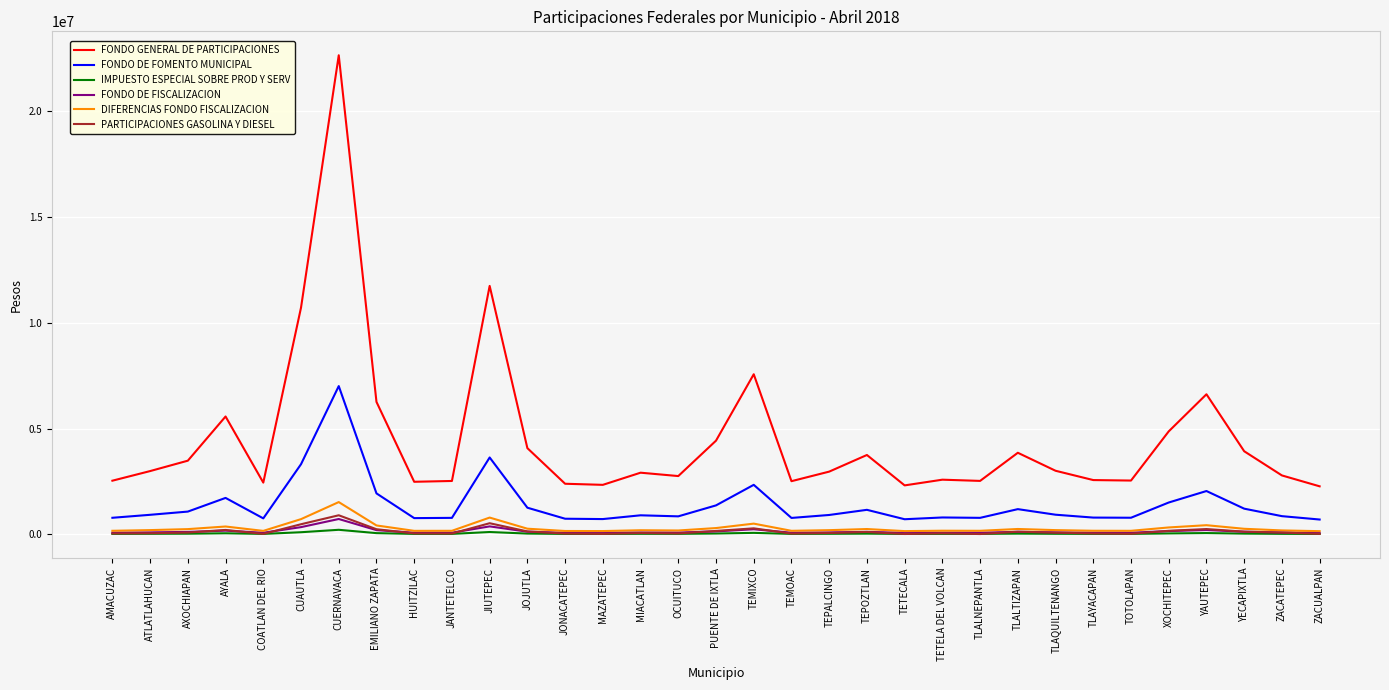

How many lines are shown in the chart?

6